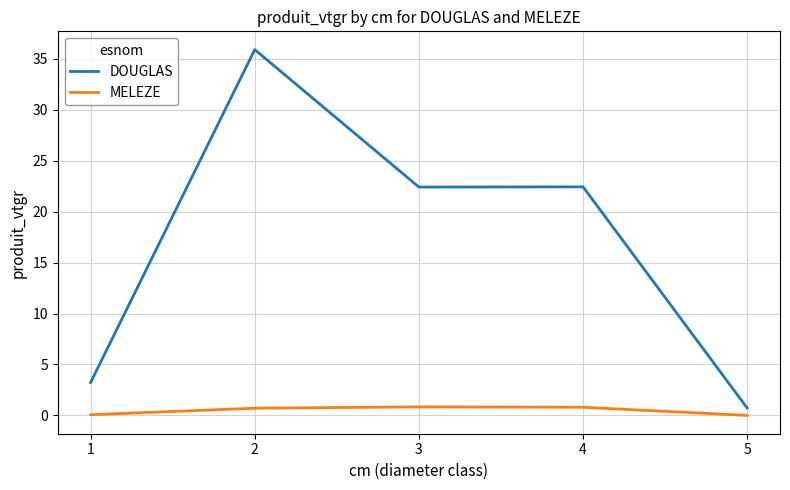

What is the difference between the maximum and minimum values in the DOUGLAS series?

35.2